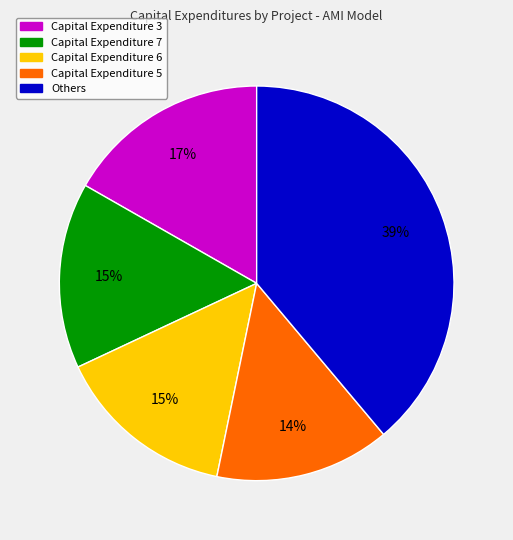

Is there any slice that represents more than half of the pie?

No